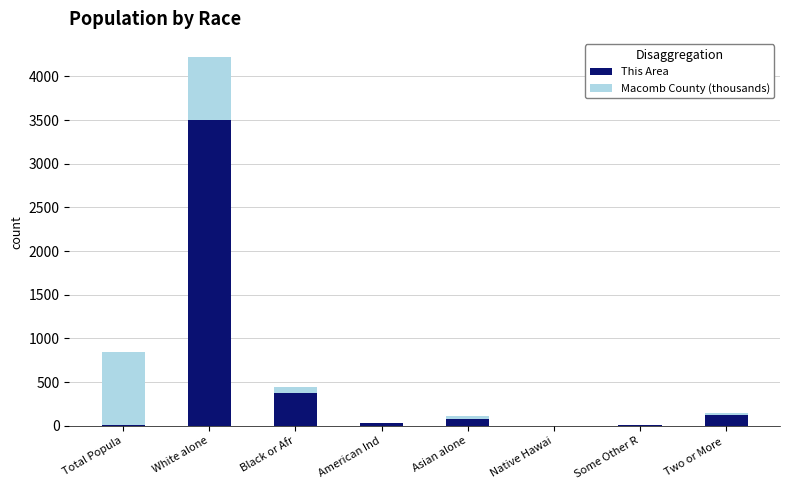

True or false: This Area has a value of 127.0 at Two or More .

True